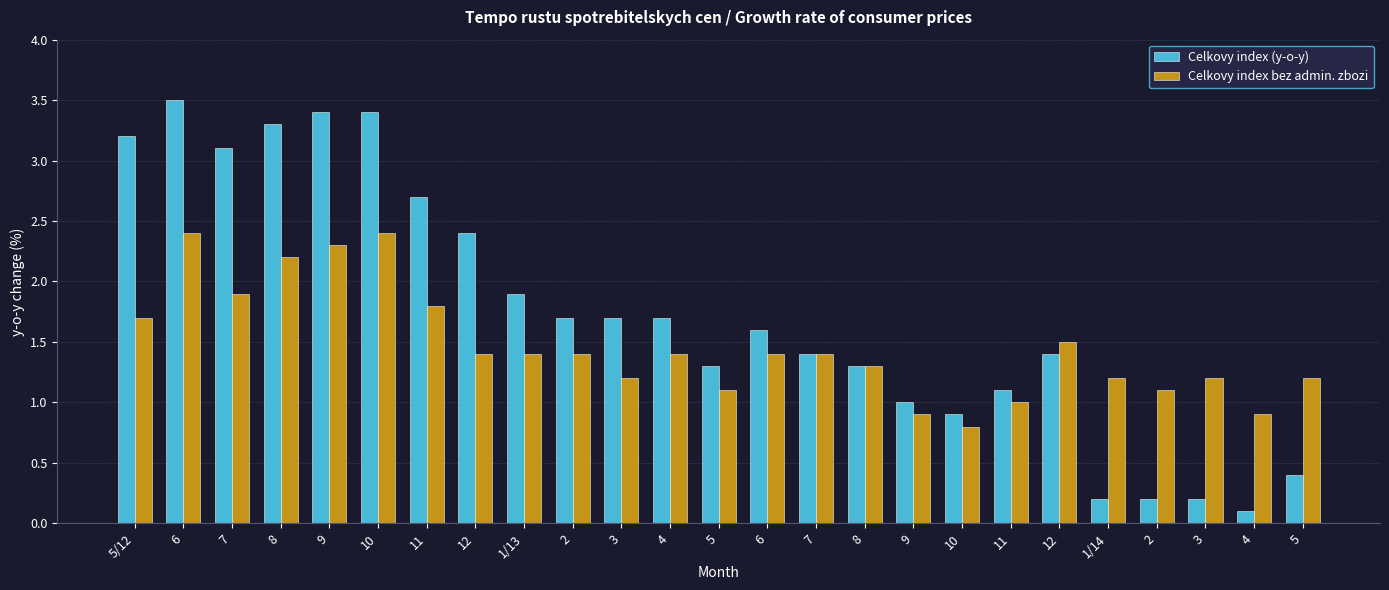

Which has a higher value, 6 or 12?

6